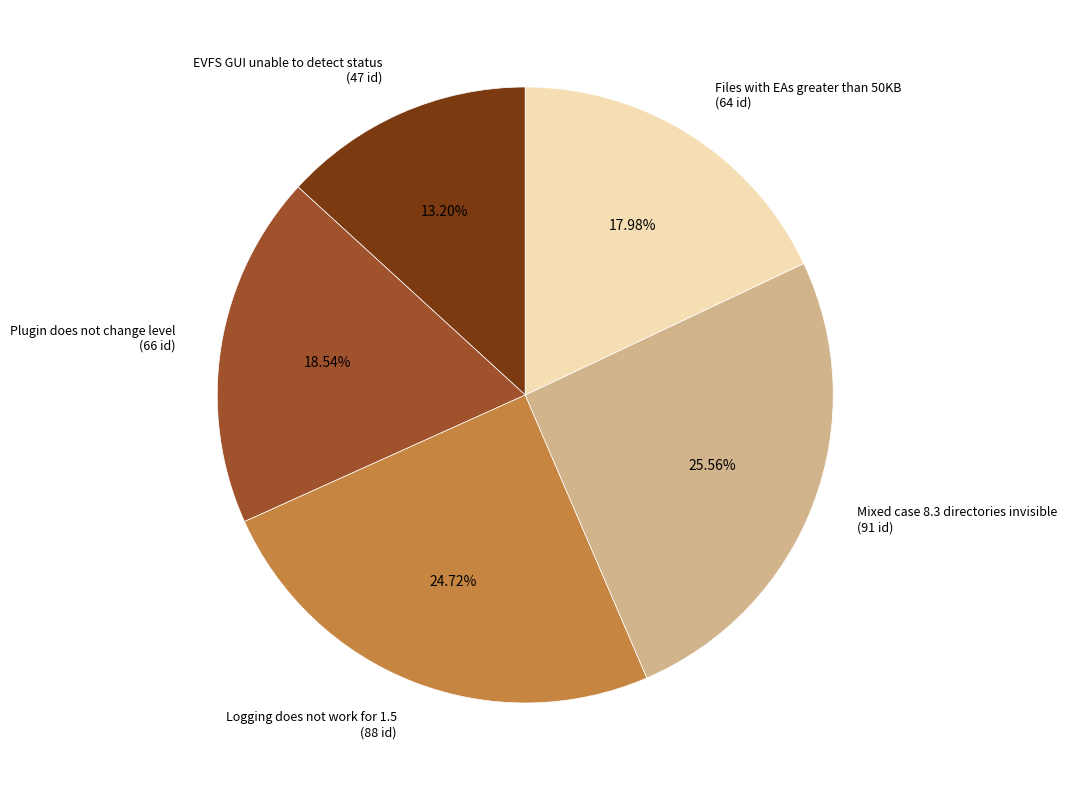

Is Files with EAs greater than 50KB the majority of the pie?

No